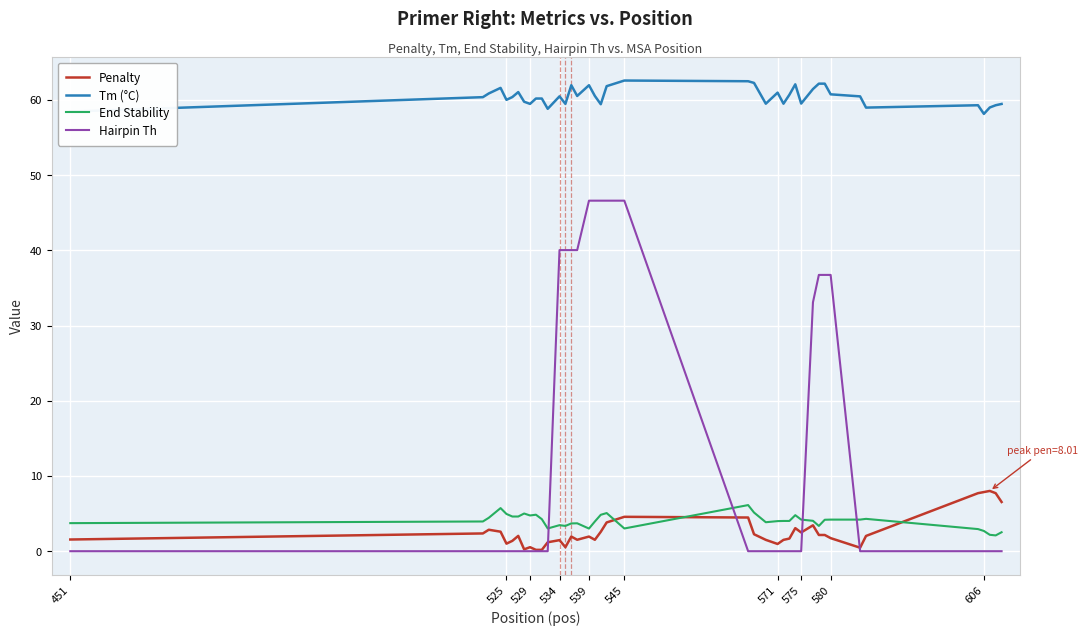

Which series has the largest total across all categories?

Tm (°C)